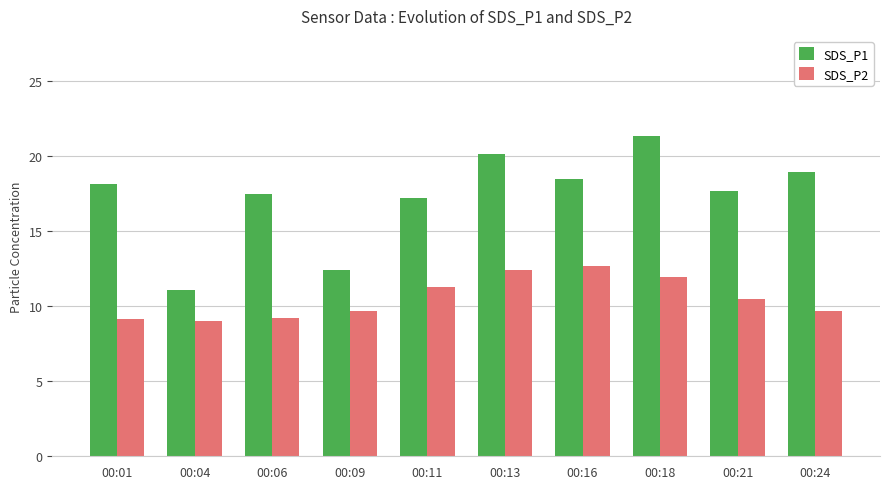

At 00:16, list the series in order from smallest to largest.

SDS_P2, SDS_P1